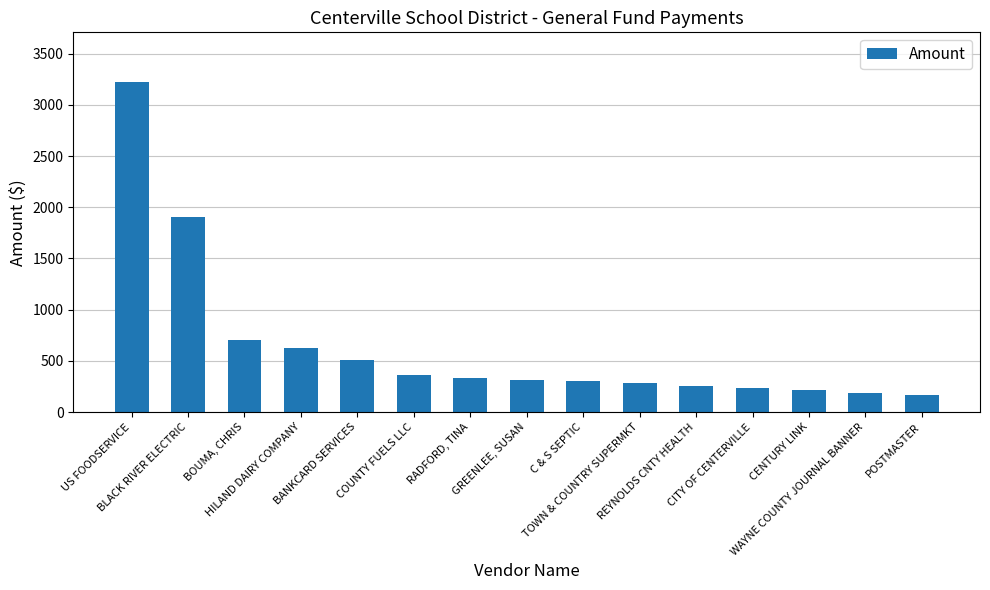

Between BOUMA, CHRIS and REYNOLDS CNTY HEALTH, which is larger?

BOUMA, CHRIS